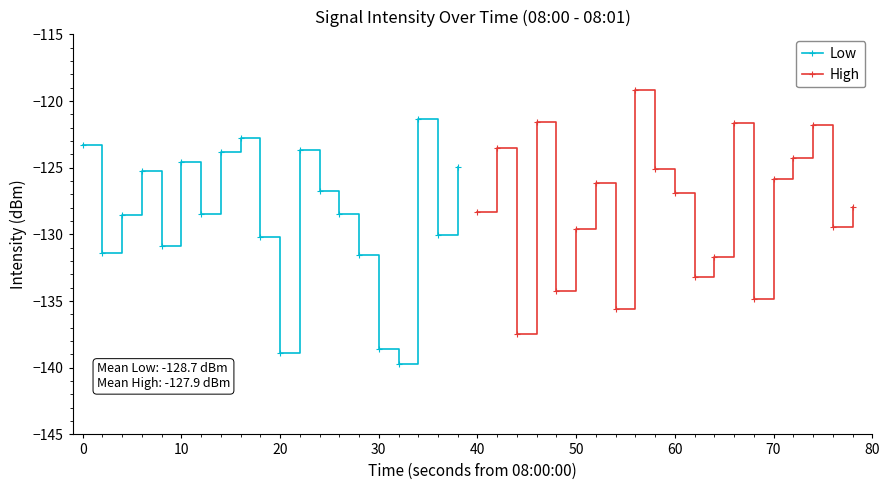

Reading right to left, transcribe all the data shown in this chart.

Low: -125.0	-130.0	-121.4	-139.7	-138.6	-131.6	-128.5	-126.8	-123.7	-138.9	-130.2	-122.8	-123.8	-128.4	-124.6	-130.8	-125.2	-128.5	-131.4	-123.3
High: -128.0	-129.4	-121.8	-124.3	-125.9	-134.8	-121.7	-131.7	-133.2	-126.9	-125.1	-119.2	-135.6	-126.2	-129.6	-134.3	-121.6	-137.4	-123.6	-128.3